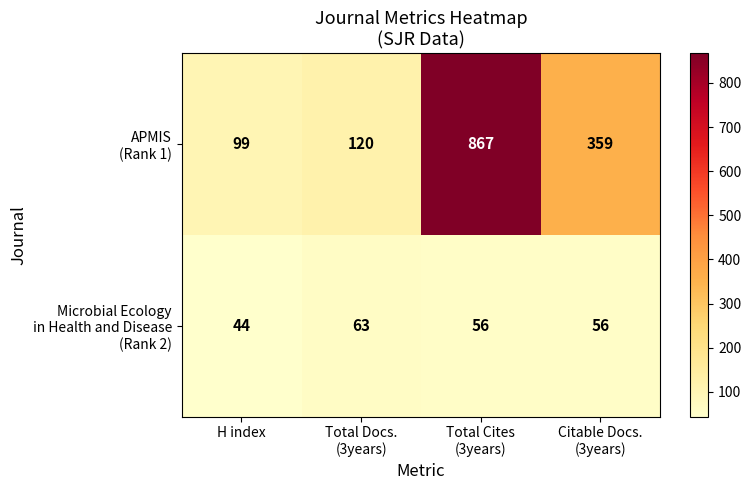

What is the maximum value shown in the chart?

867